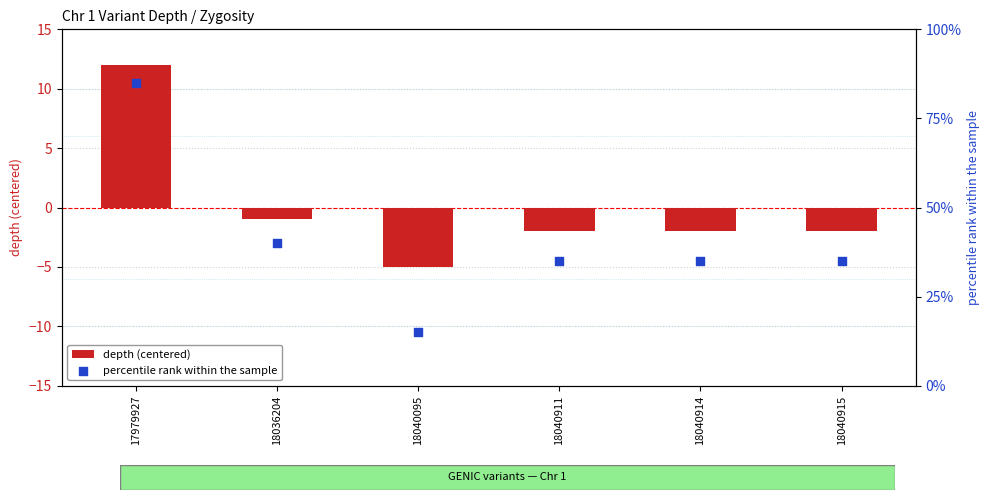

Which series reaches the maximum Y coordinate?

percentile rank within the sample